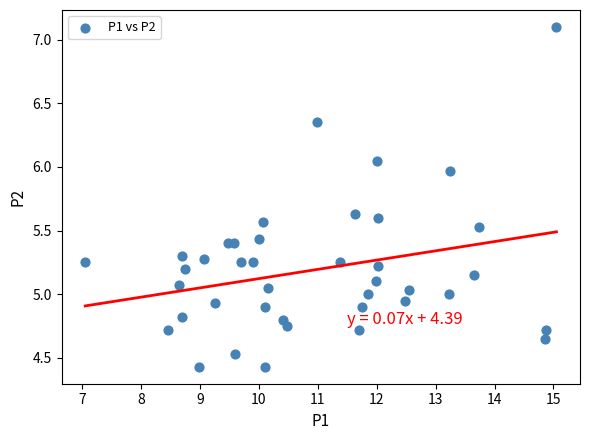

What is the range of Y values (max minus min)?

2.7